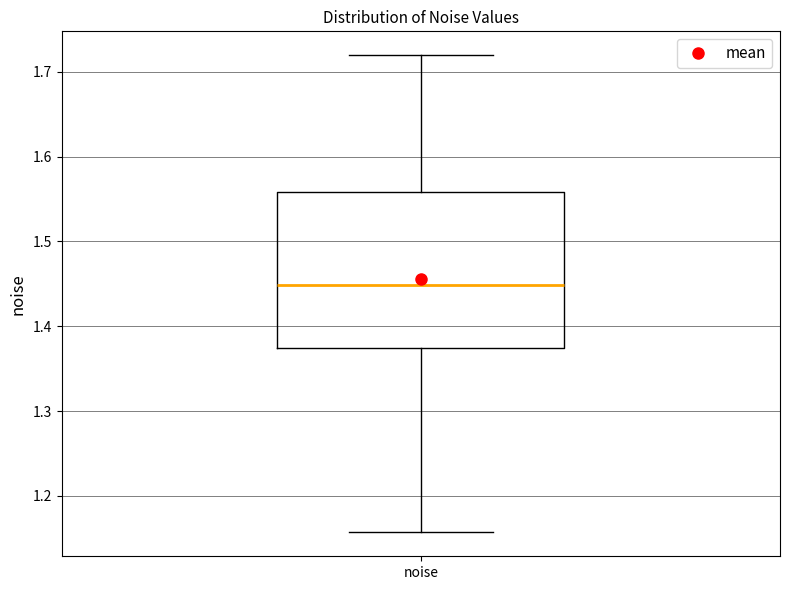

Read this box plot against the y-axis: the position of the median line, the range covered by the box, and the ends of both whiskers. The values are not printed on the chart, so give them approximately, as read against the axis.

median 1.45, box 1.37 to 1.56, whiskers 1.16 to 1.72